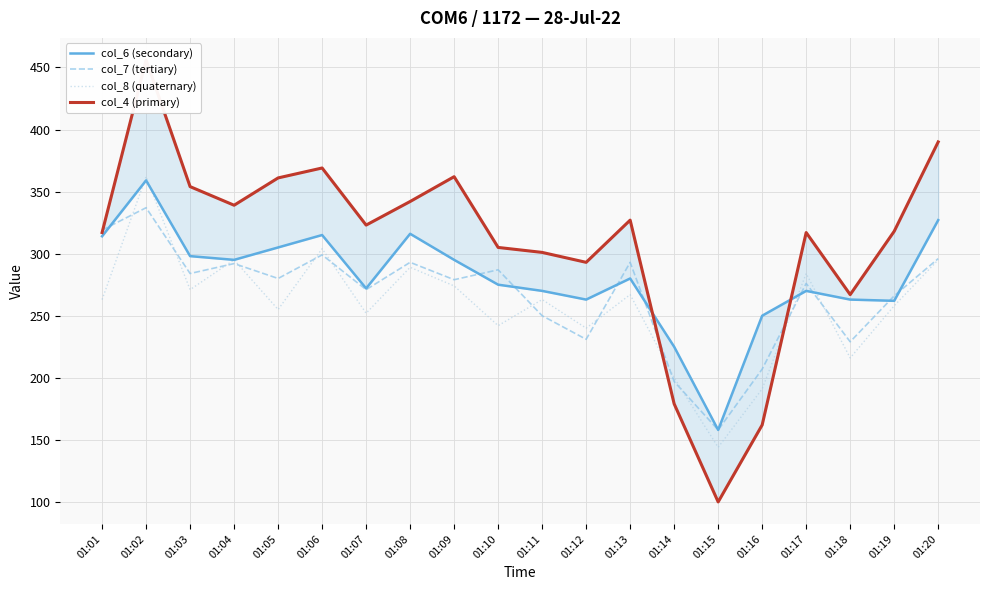

At which category does the chart reach its minimum across all series?

01:15